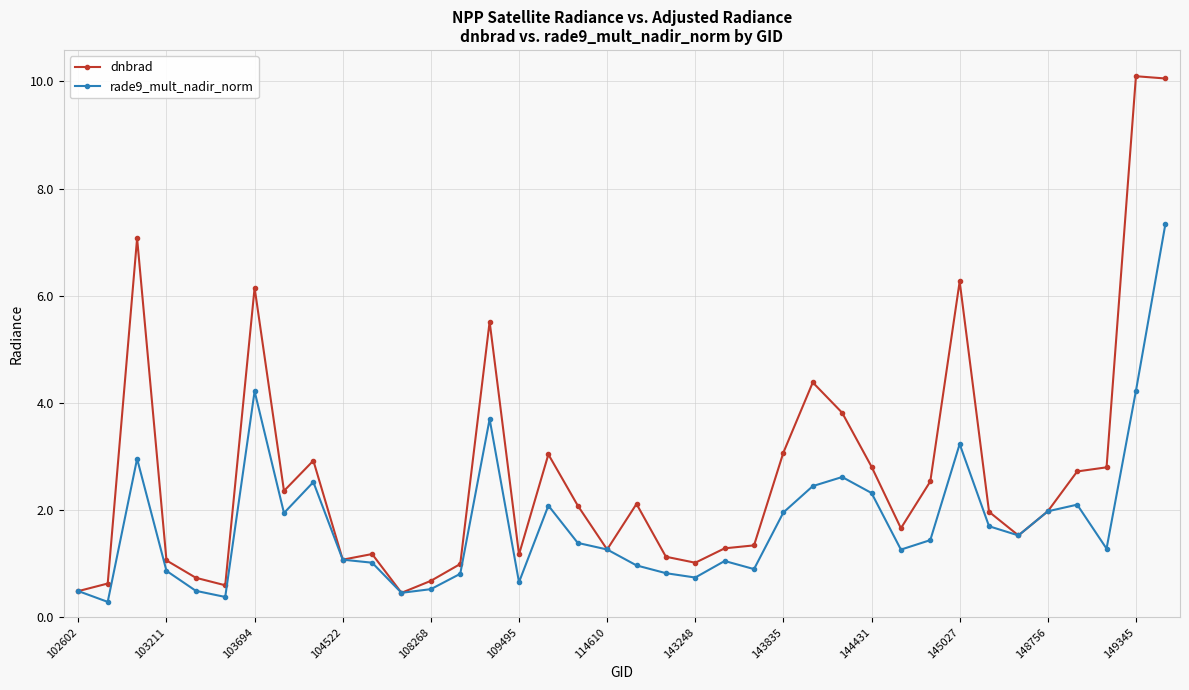

What is the sum of all rade9_mult_nadir_norm values?

67.1